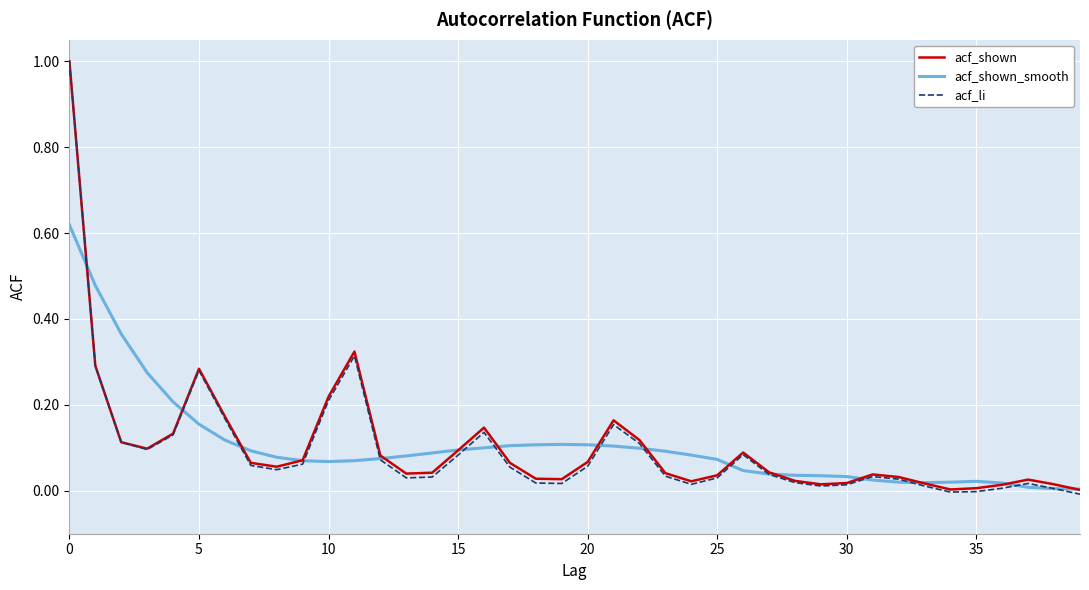

Which series has the widest spread of values?

acf_li